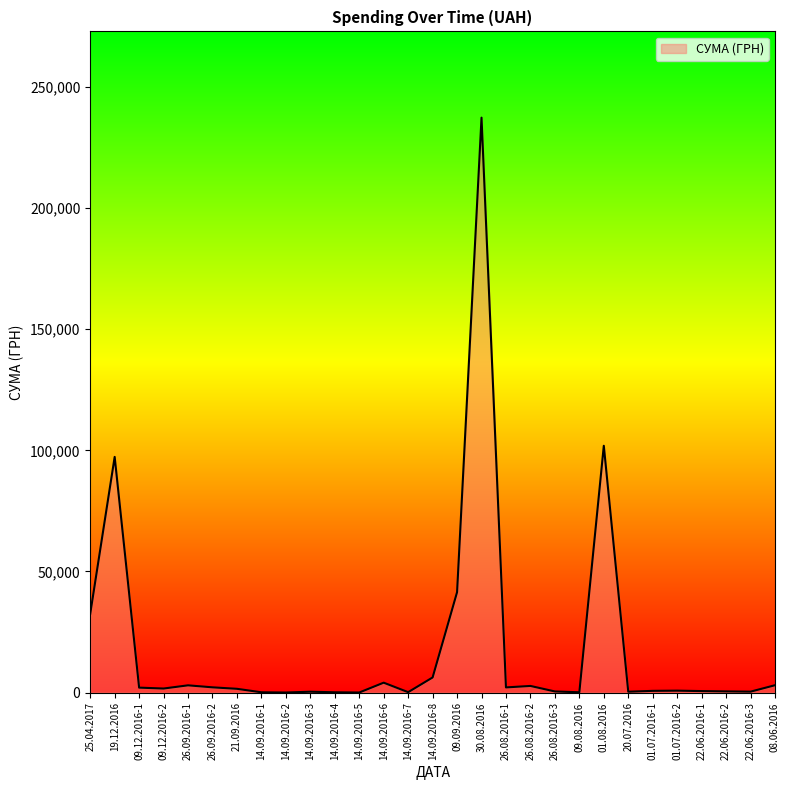

What is the average value?

18763.3